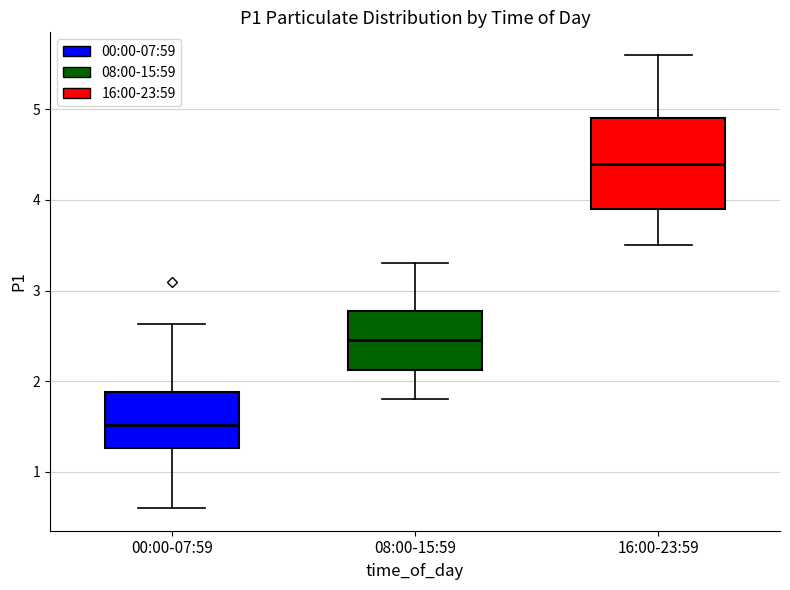

Comparing the boxes themselves (not the whiskers), which one is the tallest?

16:00-23:59